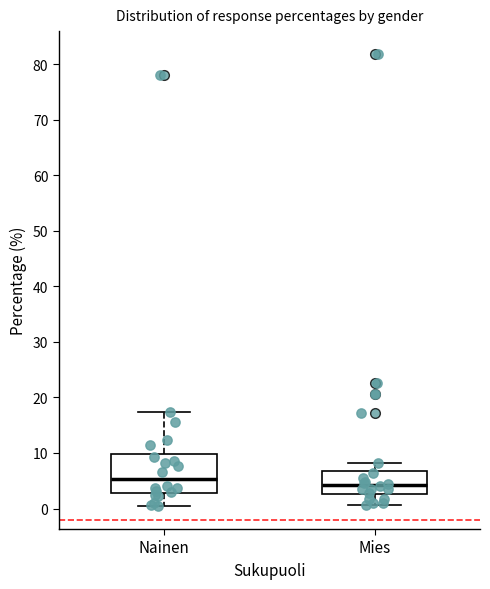

Where is the upper edge of the box for Nainen on the y-axis? The values are not printed on the chart, so give them approximately, as read against the axis.

10